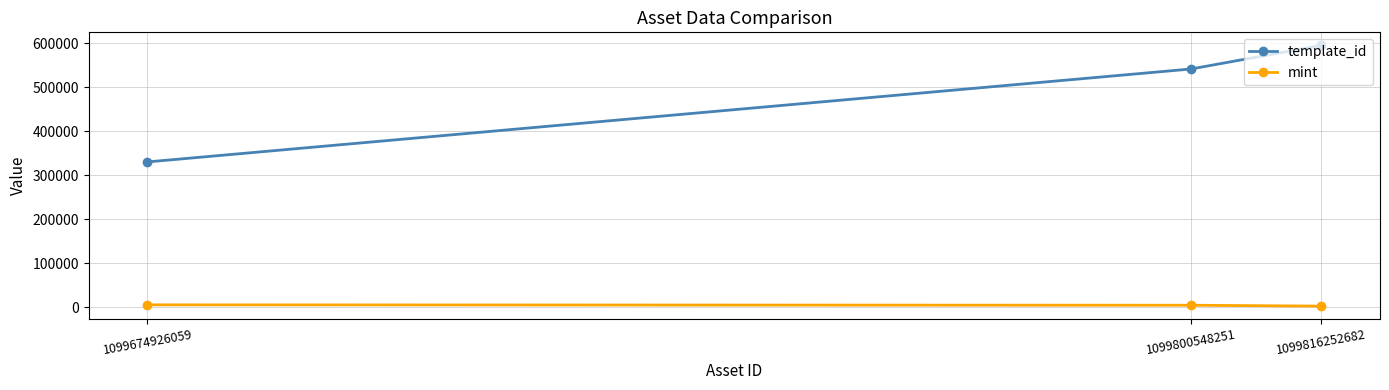

What are all the series names shown in the legend?

template_id, mint